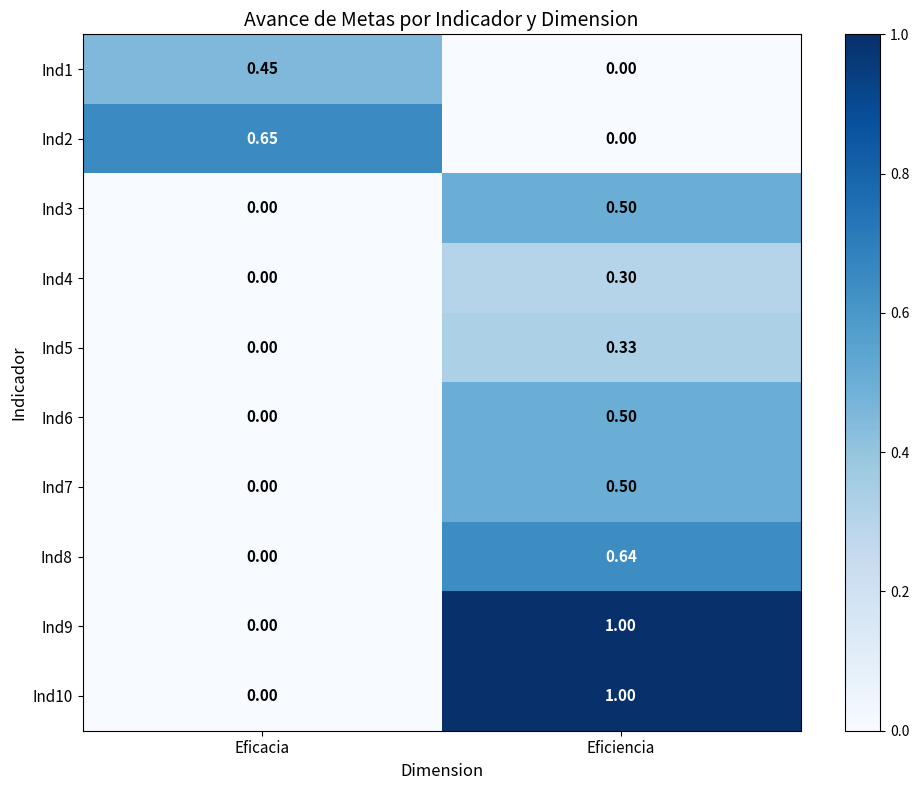

How many distinct data groups are displayed?

10